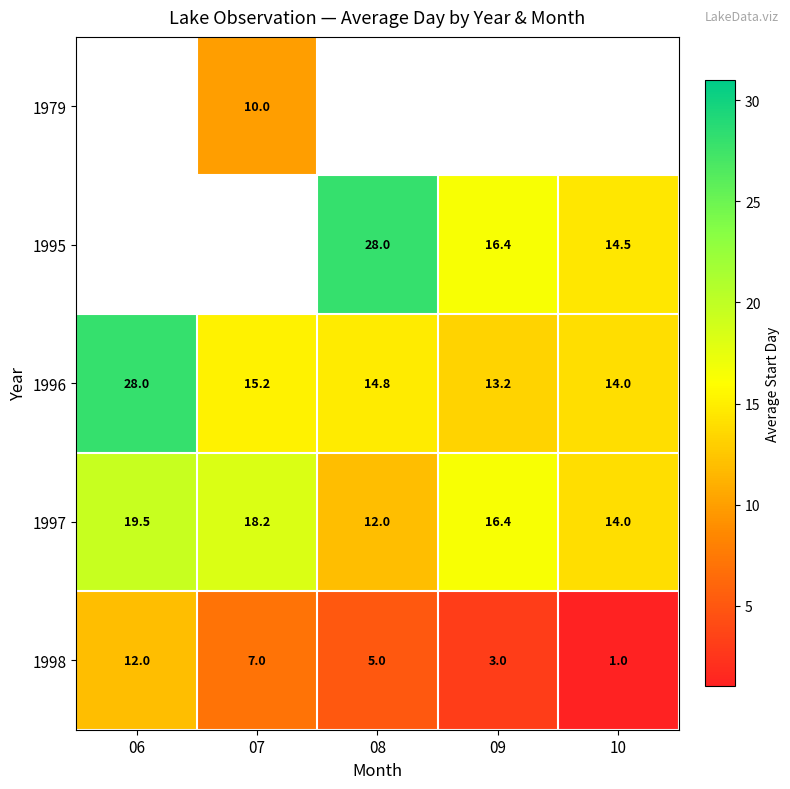

At which label does 1997 reach its peak?

06